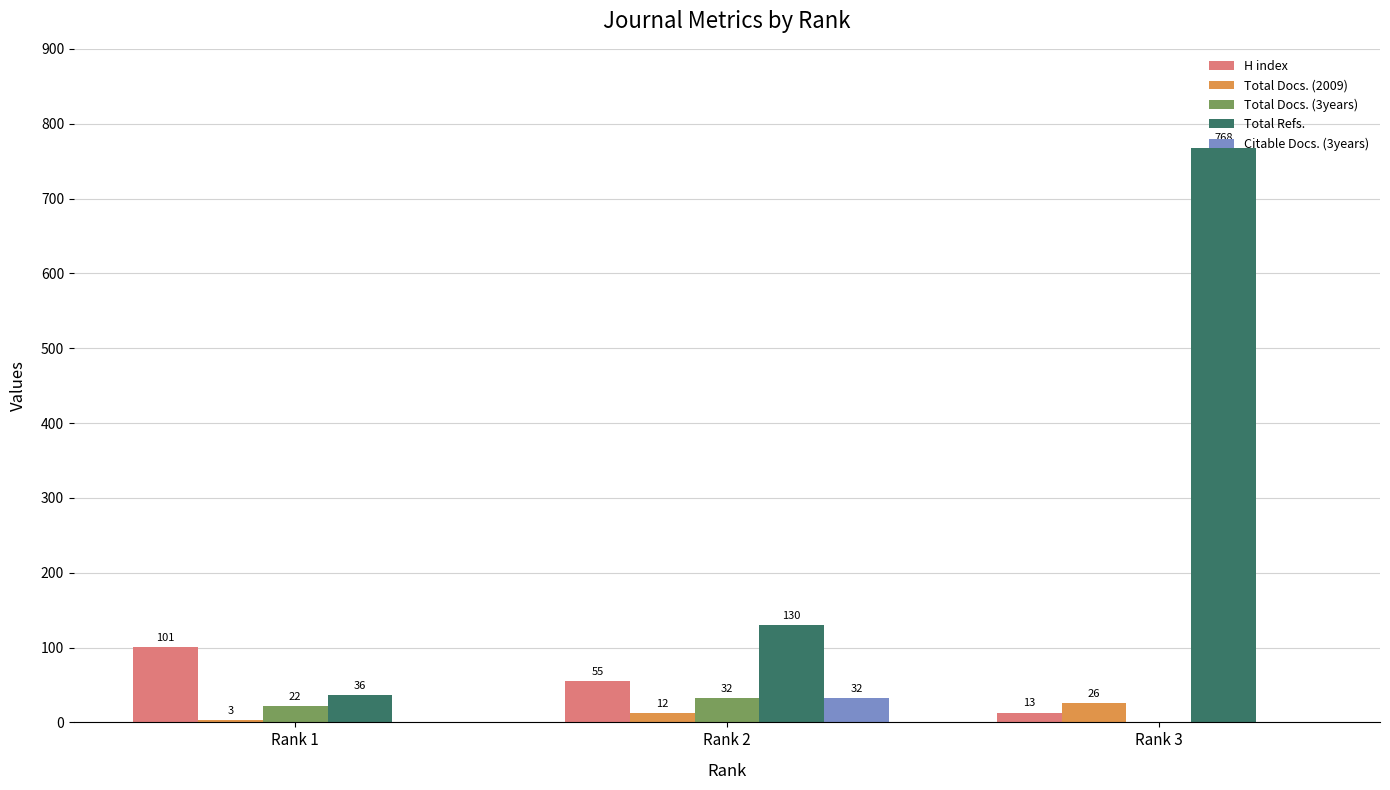

What is the sum of all H index values?

169